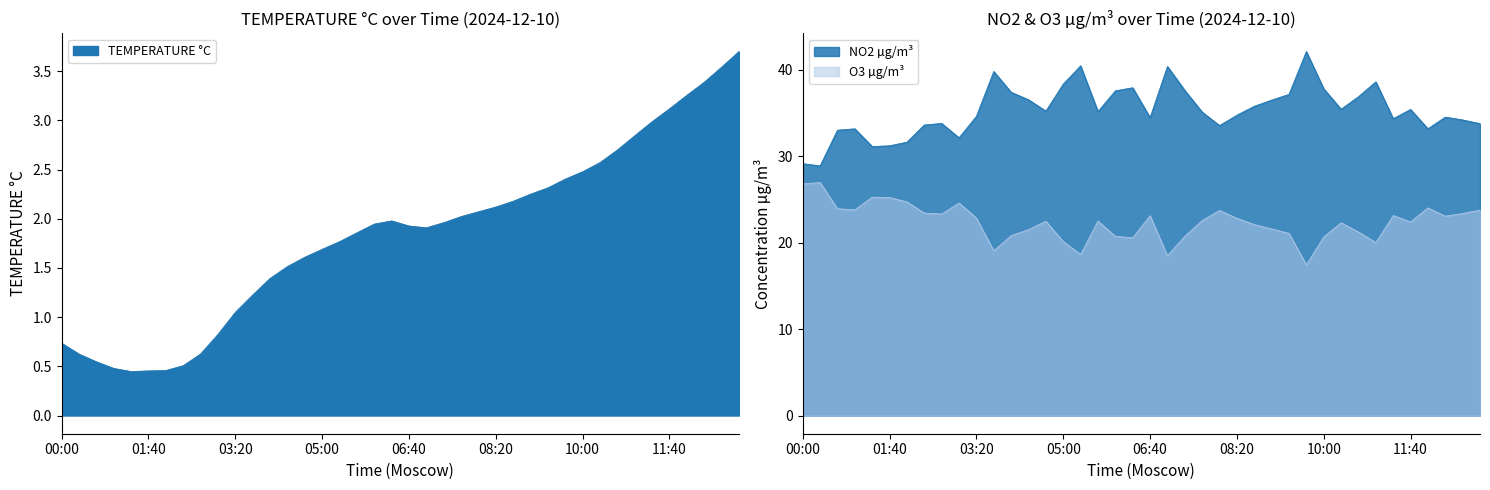

True or false: O3 µg/m³ and NO2 µg/m³ cross at least once.

False